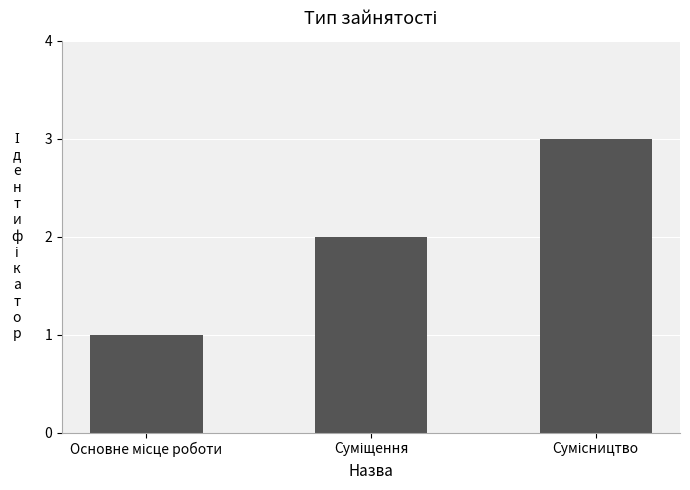

How many bars are there in total?

3